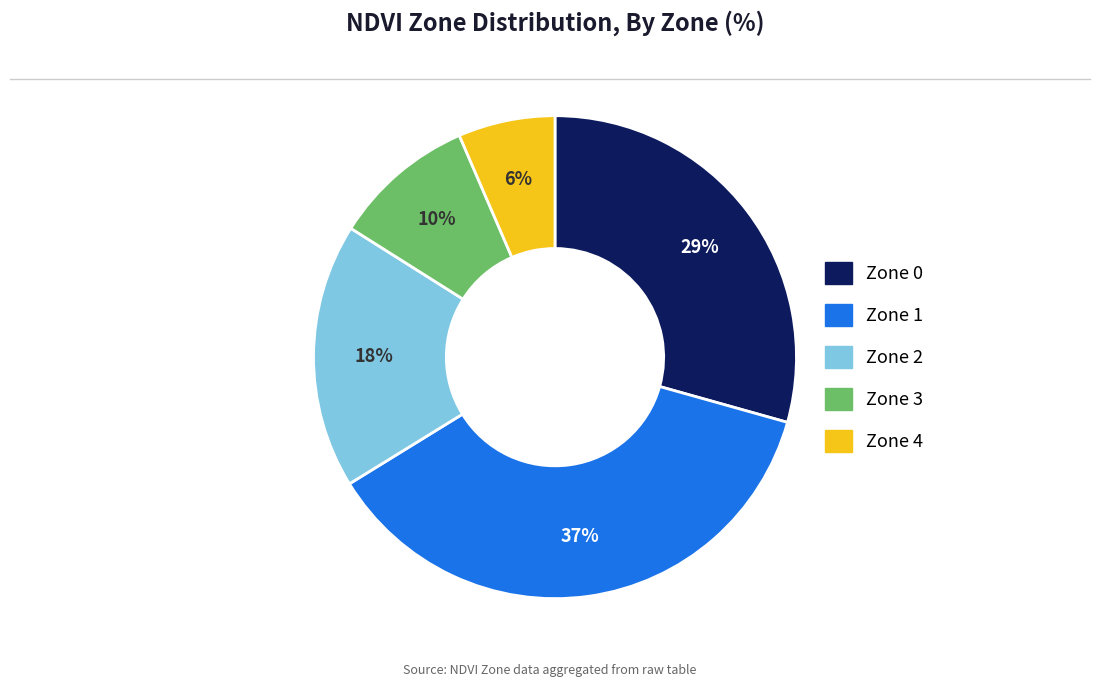

To the nearest percent, what is the average slice percentage?

20%